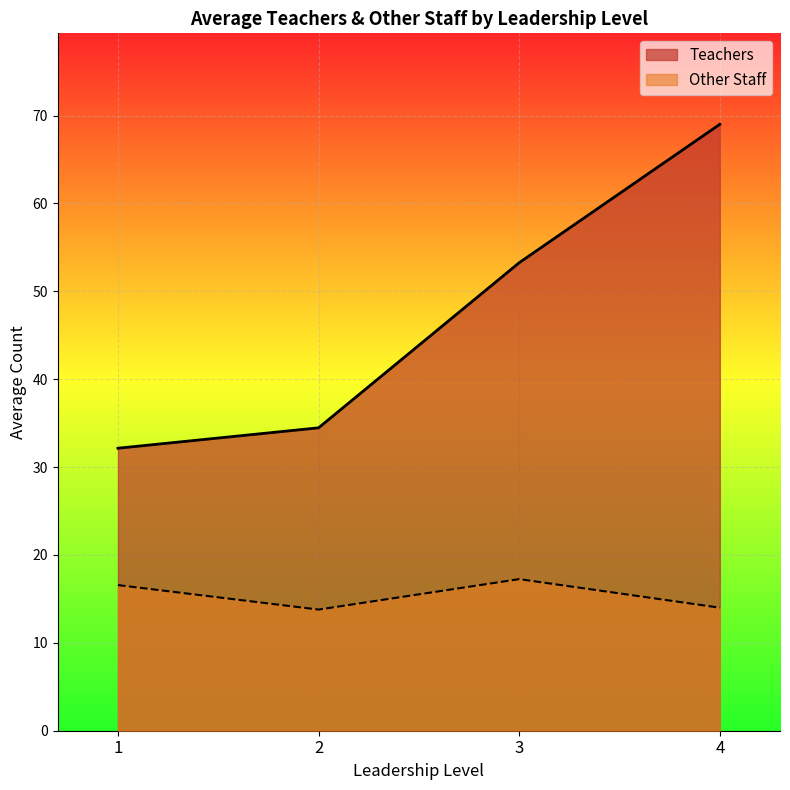

What is the highest value of the Teachers series?

69.0